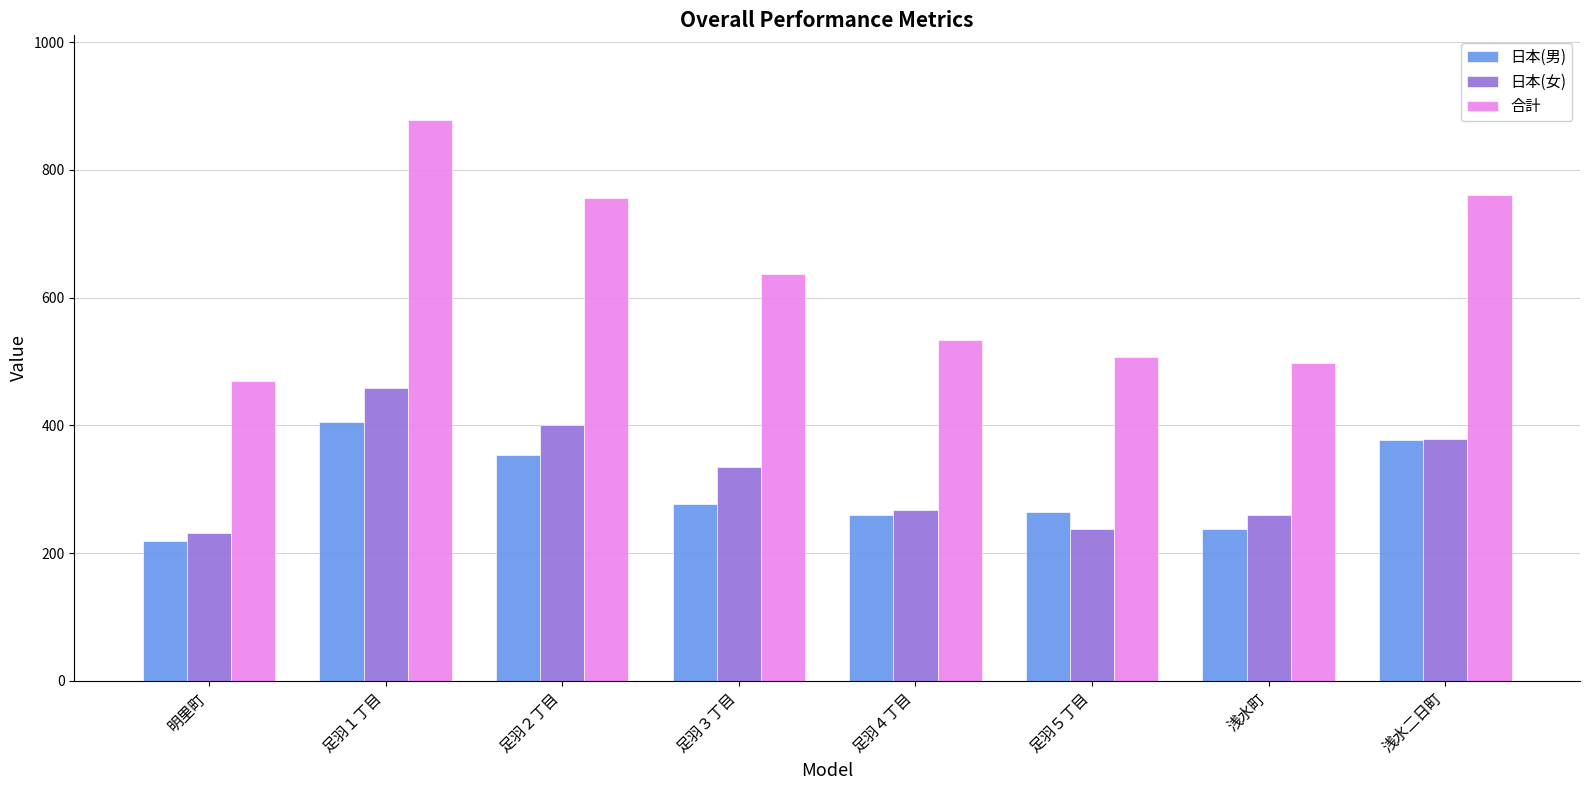

Are the bars grouped side by side (vs. stacked)?

Yes